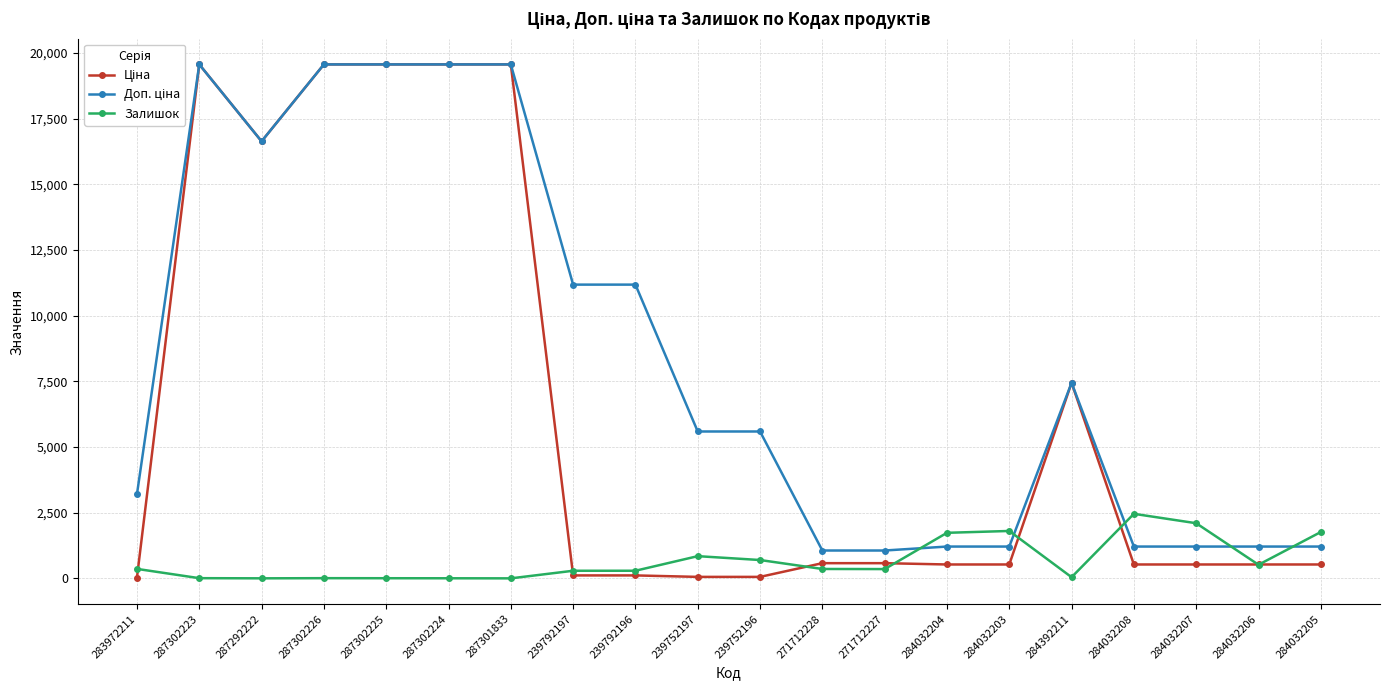

What is the sum of all Залишок values?

13635.0